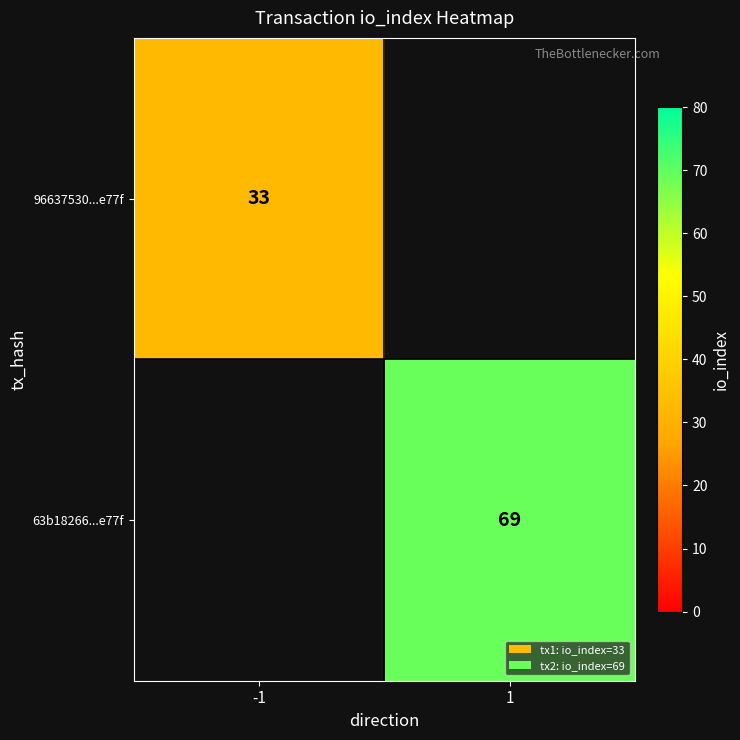

Which has a higher value, -1 or 1?

1